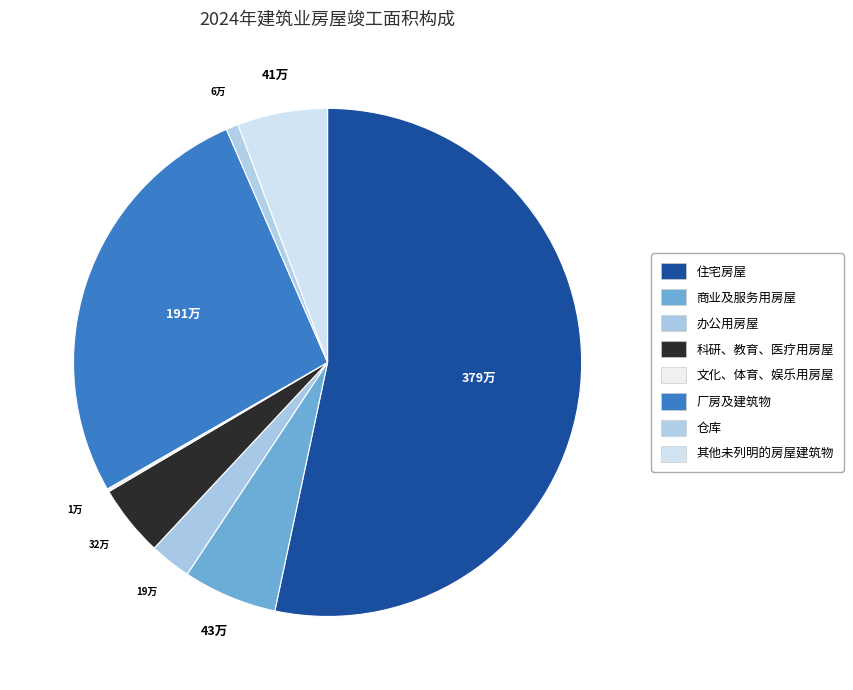

The 仓库 slice represents 1% of the pie. True or false?

True